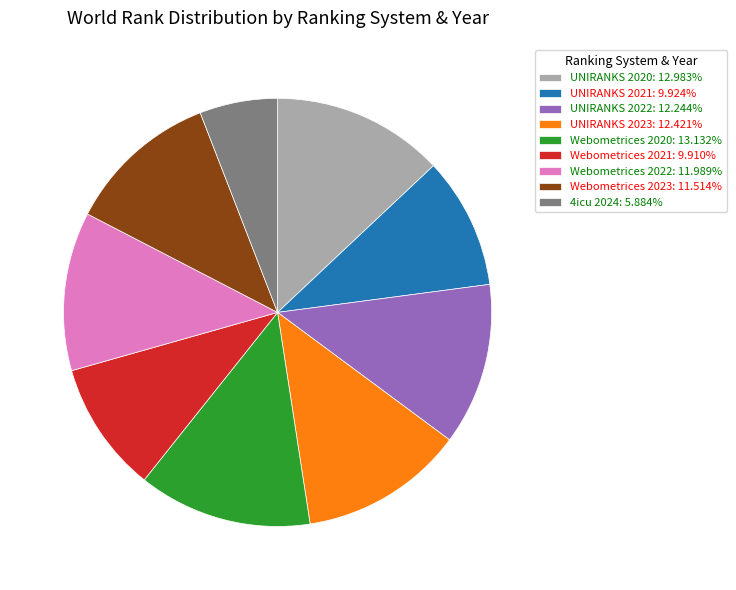

Is there any slice that represents more than half of the pie?

No